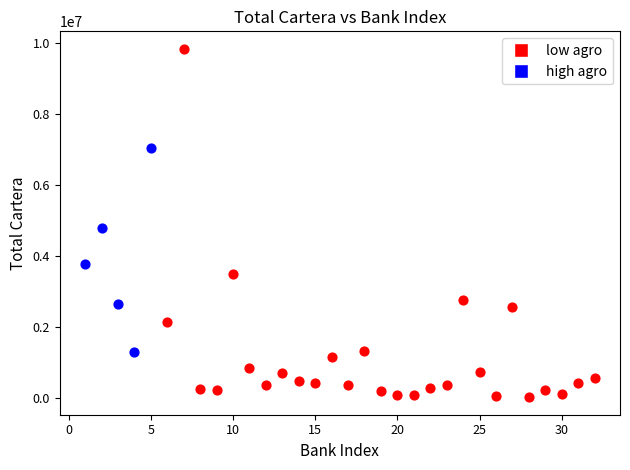

Which series has the widest spread of Y values?

low agro